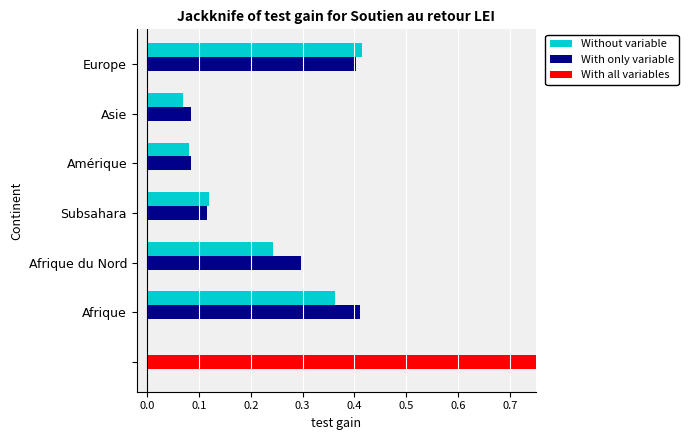

What is the value of the With only variable bar at the 5th from the left?

0.1